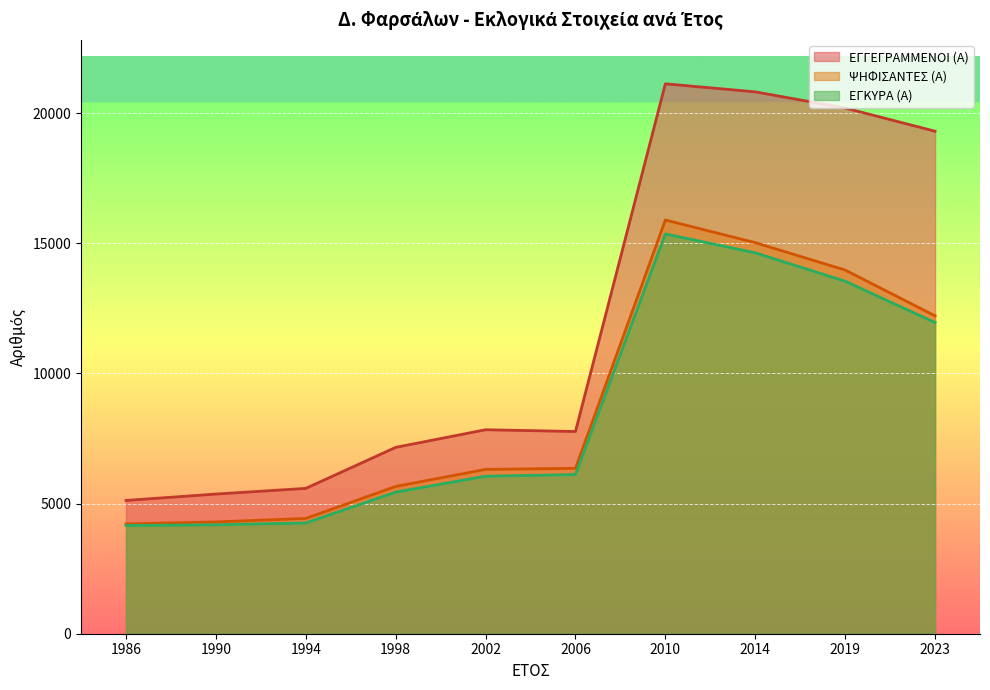

What is the maximum value shown in the chart?

21129